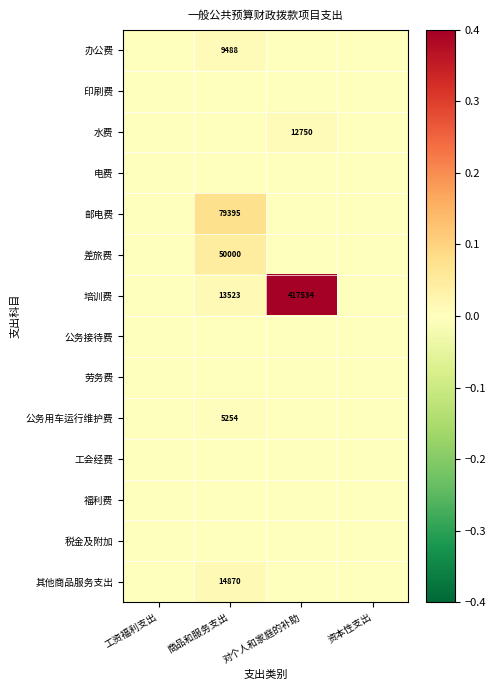

Rank the series at 资本性支出 from highest to lowest value.

办公费, 印刷费, 水费, 电费, 邮电费, 差旅费, 培训费, 公务接待费, 劳务费, 公务用车运行维护费, 工会经费, 福利费, 税金及附加, 其他商品服务支出